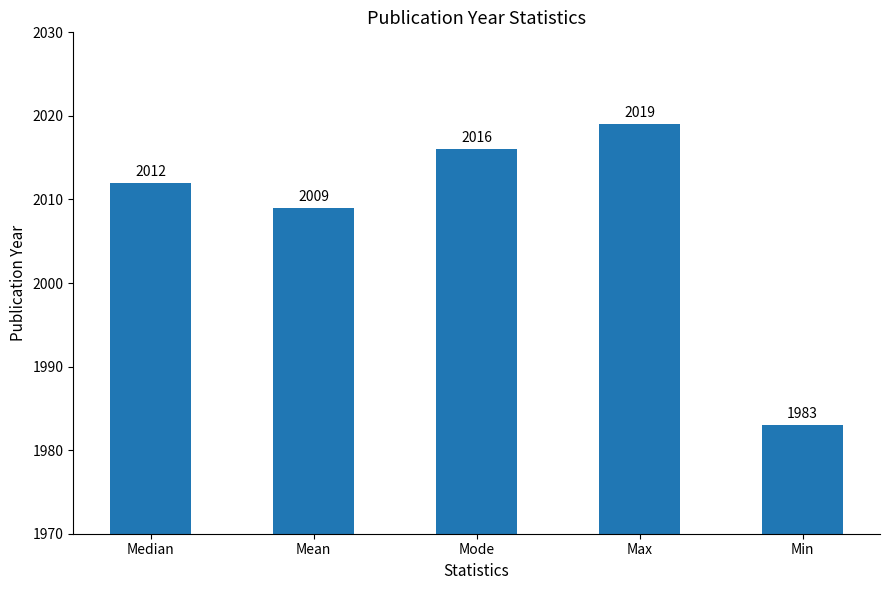

True or false: the data shows 2864 at Mode.

False